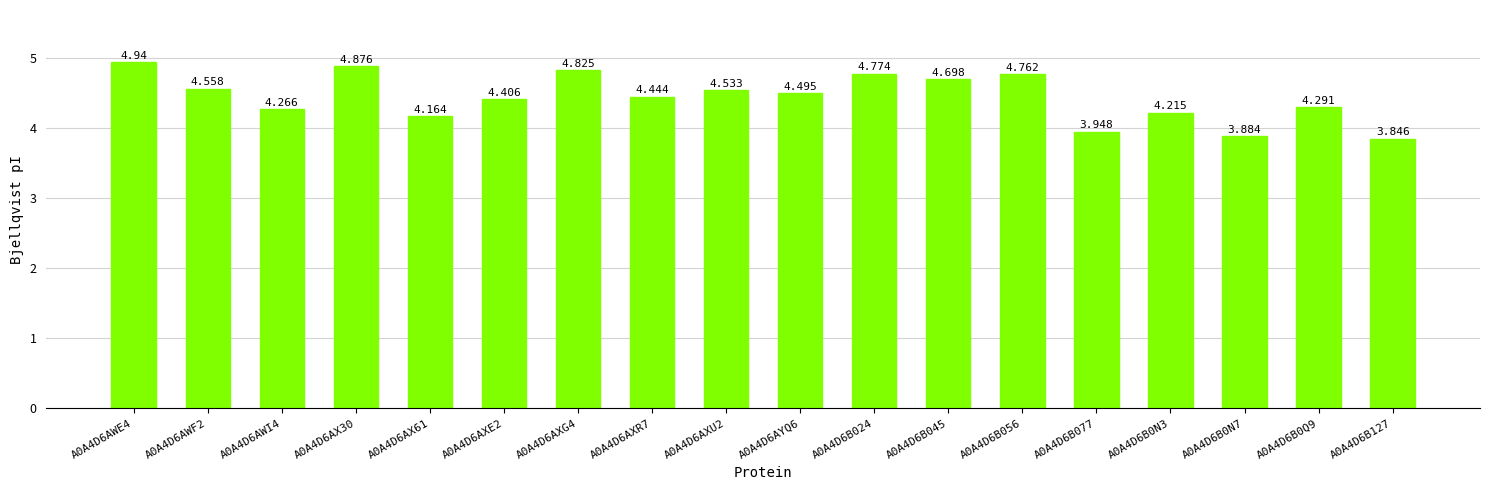

What is the average value?

4.4